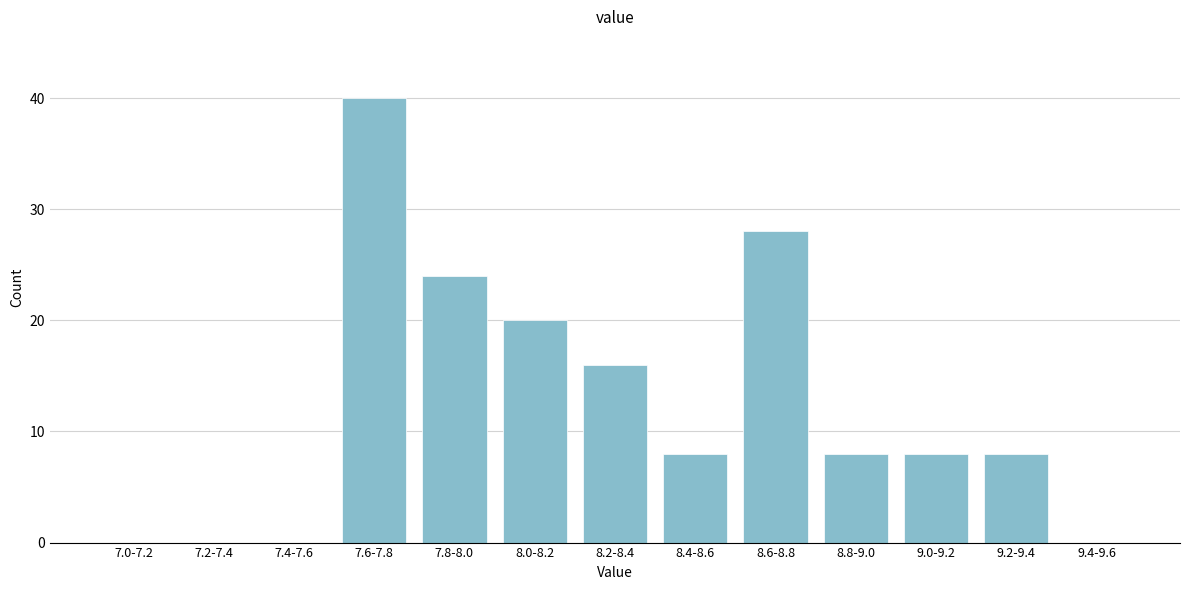

Reading left to right, extract all data points from this chart.

7.0-7.2=0	7.2-7.4=0	7.4-7.6=0	7.6-7.8=40	7.8-8.0=24	8.0-8.2=20	8.2-8.4=16	8.4-8.6=8	8.6-8.8=28	8.8-9.0=8	9.0-9.2=8	9.2-9.4=8	9.4-9.6=0